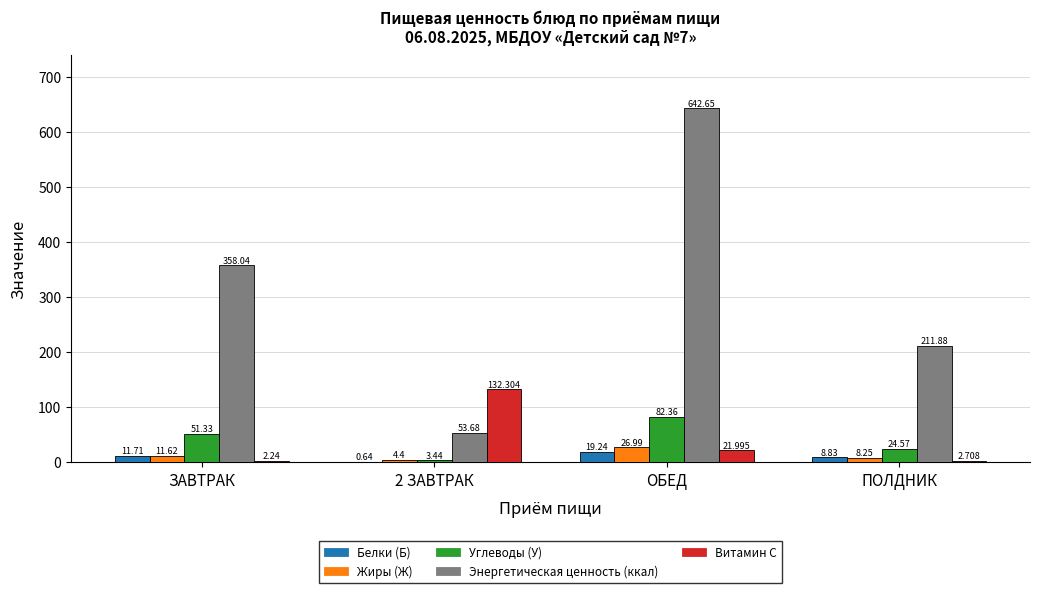

Which series changed the most between ЗАВТРАК and ПОЛДНИК?

Энергетическая ценность (ккал)